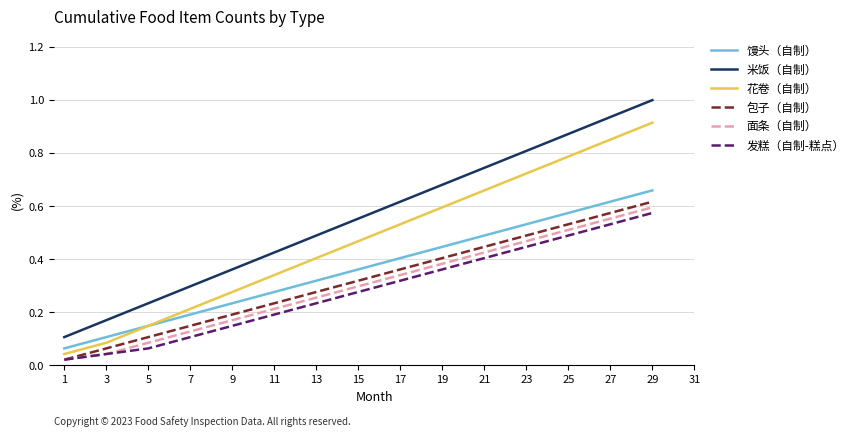

True or false: 馒头（自制） has a value of 0.1 at 3.

True